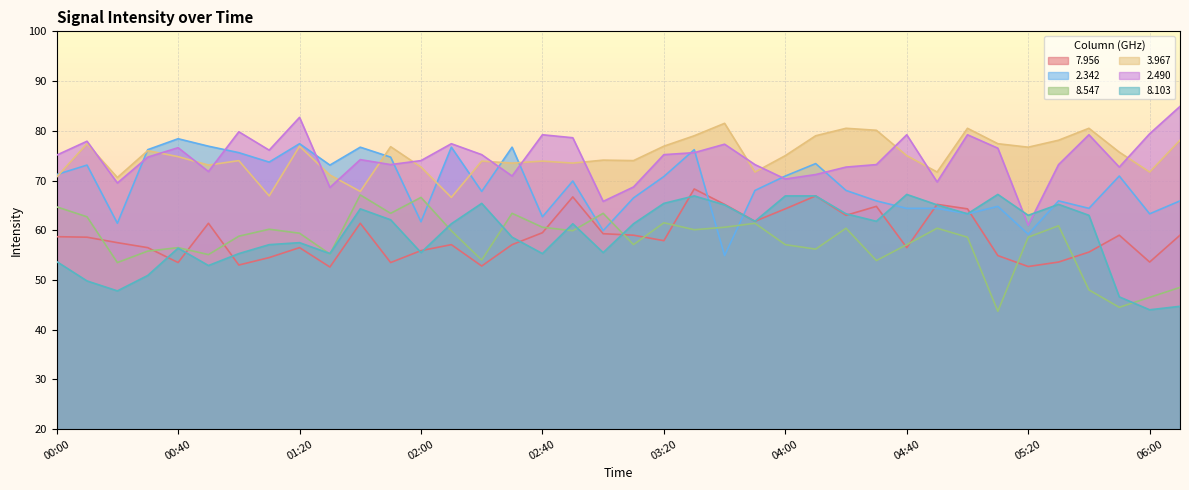

What is the average value of the   7.956 series?

58.7